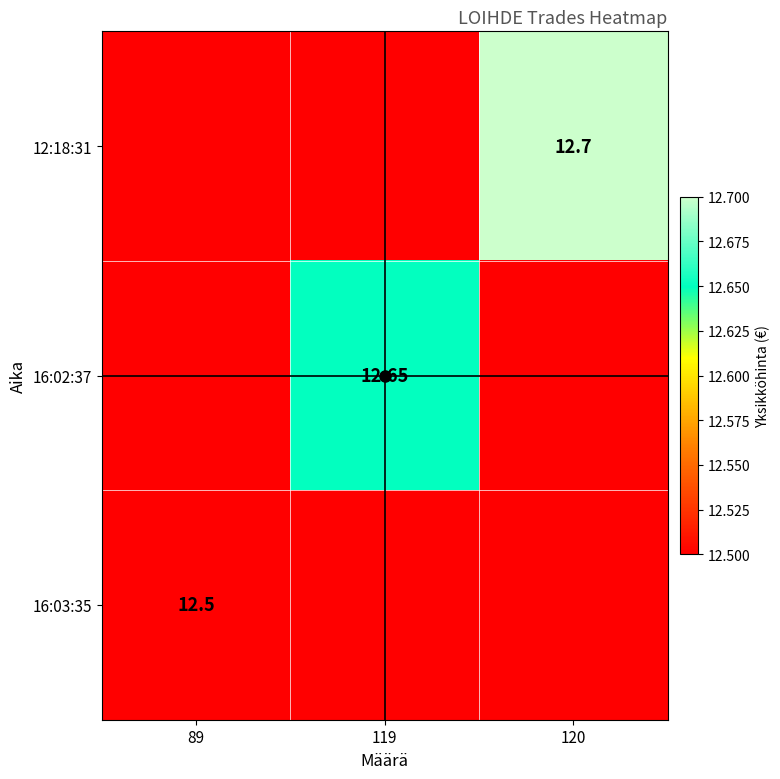

Which series changed the most between 119 and 120?

12:18:31